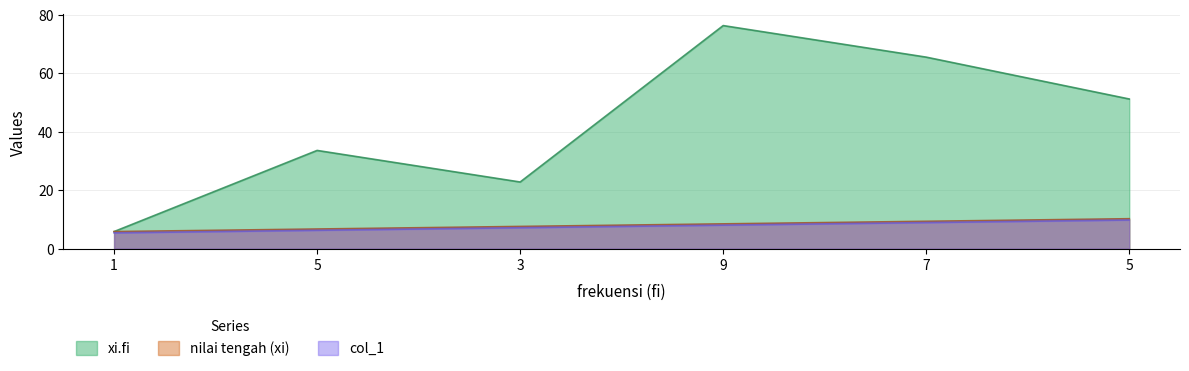

Does the chart have visible grid lines?

Yes